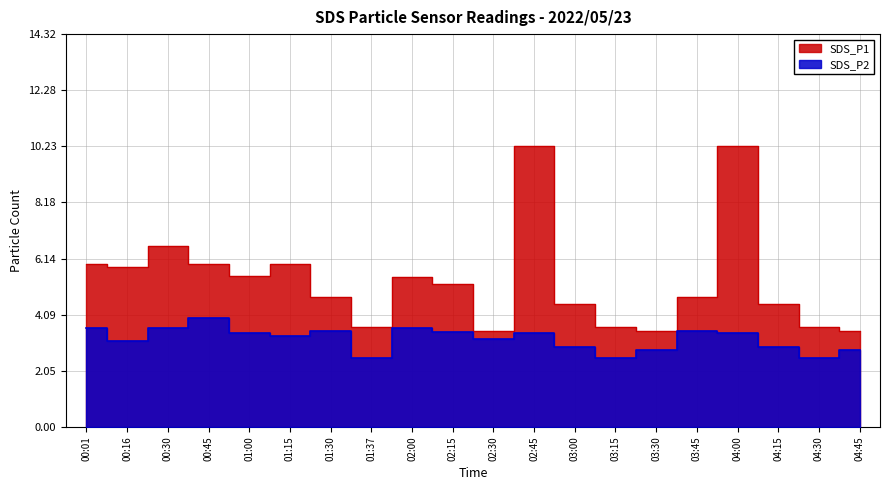

Reading left to right, extract all data points from this chart.

SDS_P1: 5.9	5.8	6.6	5.9	5.5	5.9	4.7	3.6	5.5	5.2	3.5	10.2	4.5	3.6	3.5	4.7	10.2	4.5	3.6	3.5
SDS_P2: 3.6	3.1	3.6	4.0	3.4	3.3	3.5	2.5	3.6	3.5	3.2	3.4	2.9	2.5	2.8	3.5	3.4	2.9	2.5	2.8